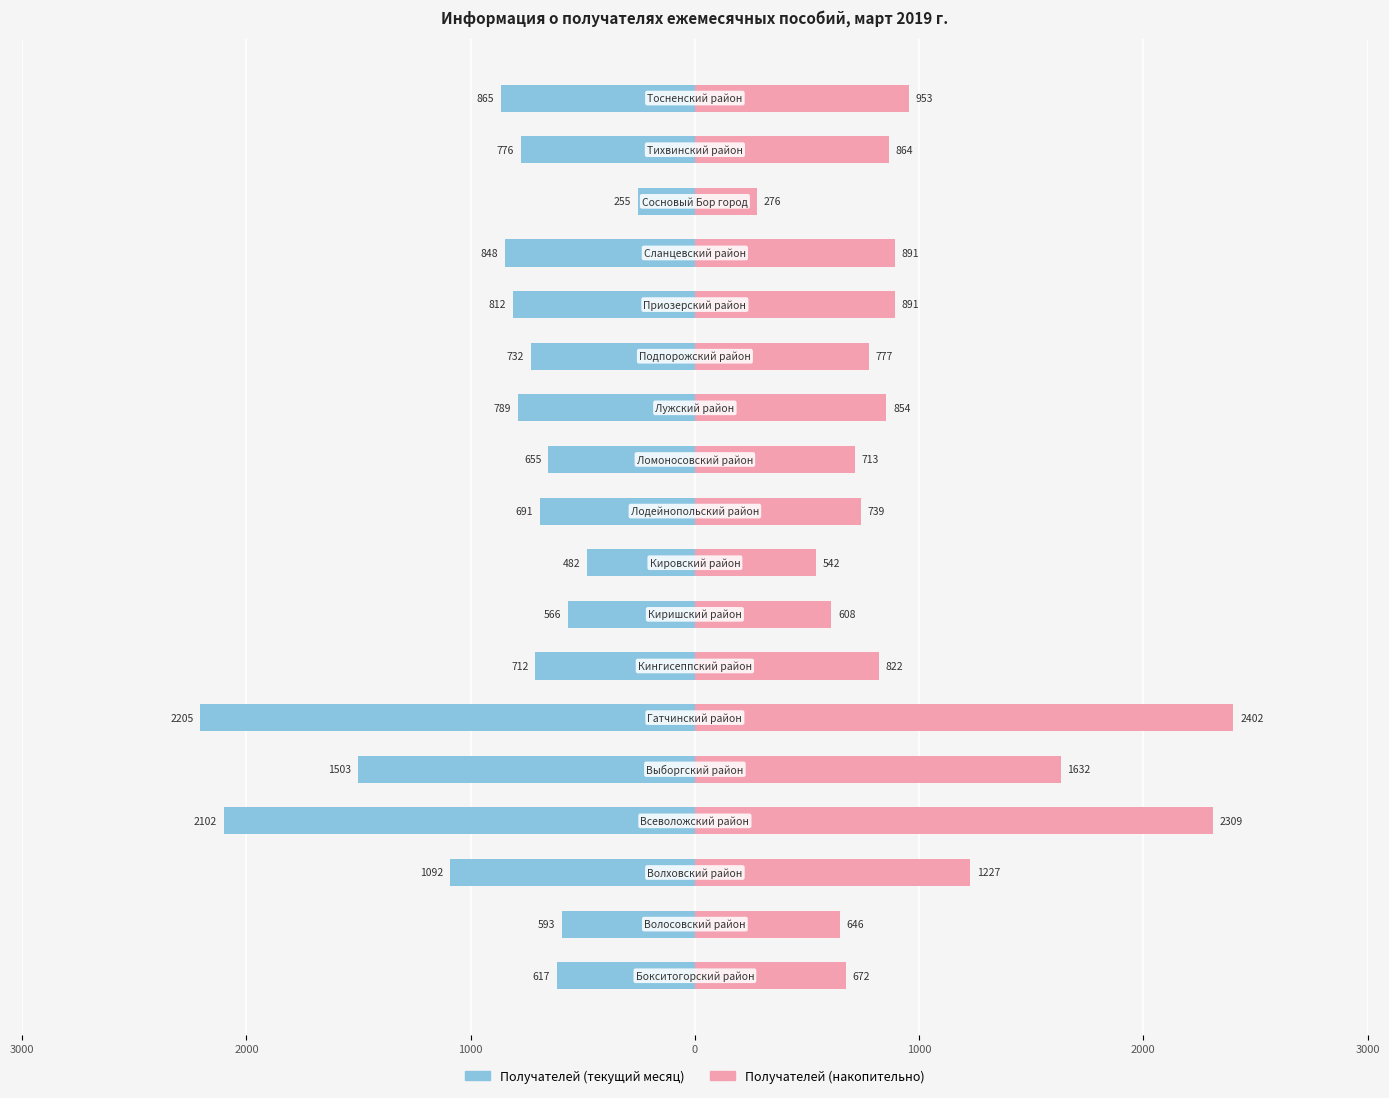

Does the chart contain any negative values?

Yes